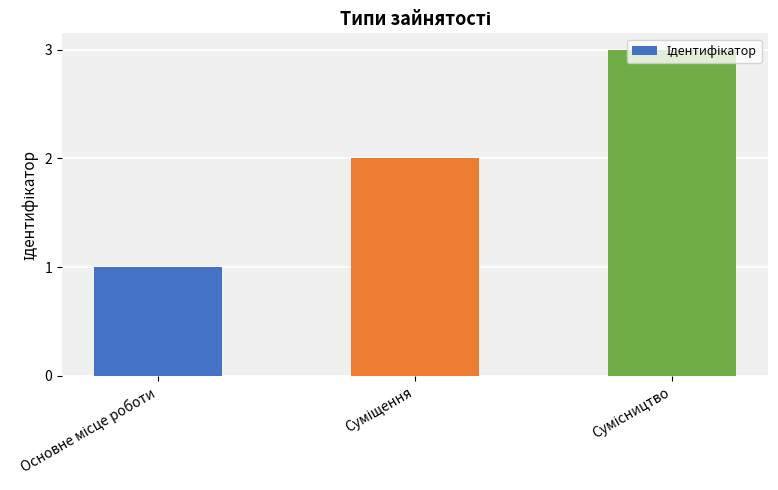

Count the values in the range 1 to 3.

3